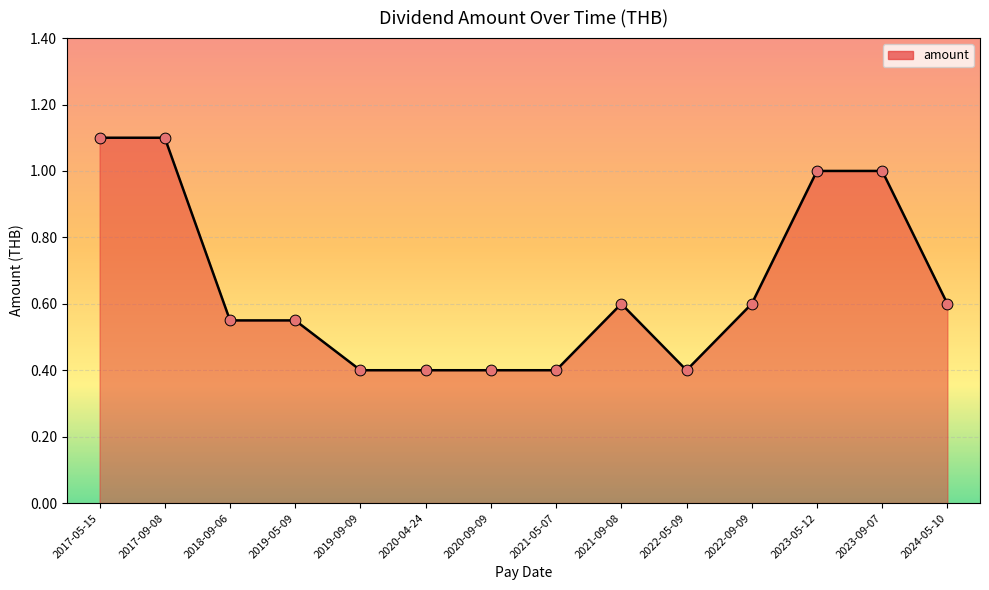

Between 2020-09-09 and 2022-09-09, which is larger?

2022-09-09